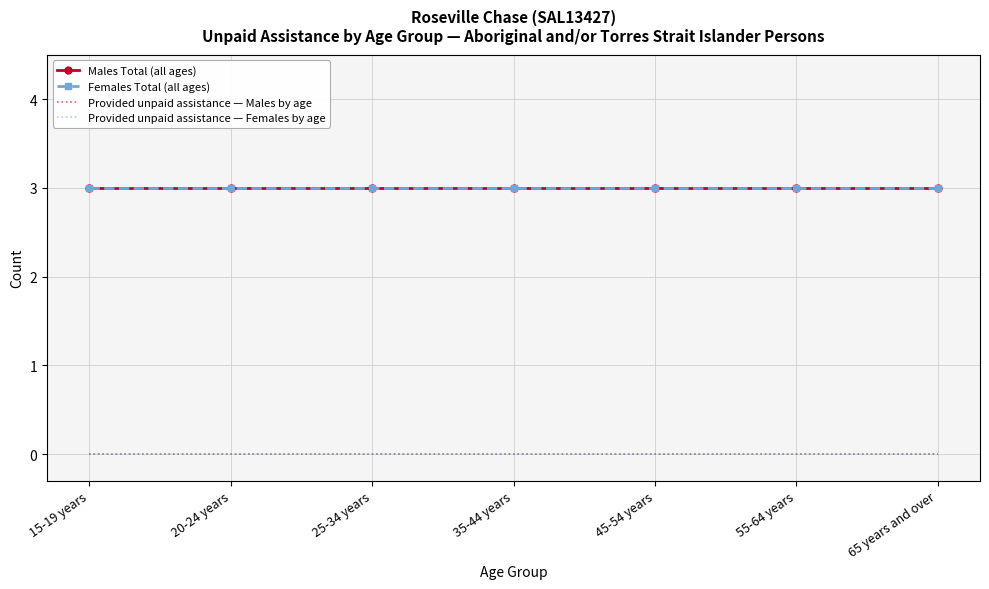

True or false: Provided unpaid assistance — Females by age and Females Total (all ages) cross at least once.

False